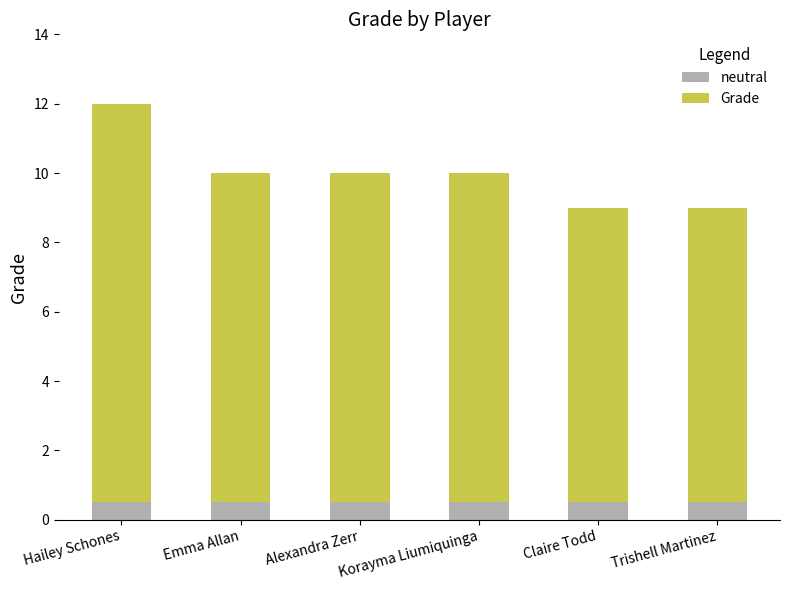

At which category is the sum across all series the highest?

Hailey Schones